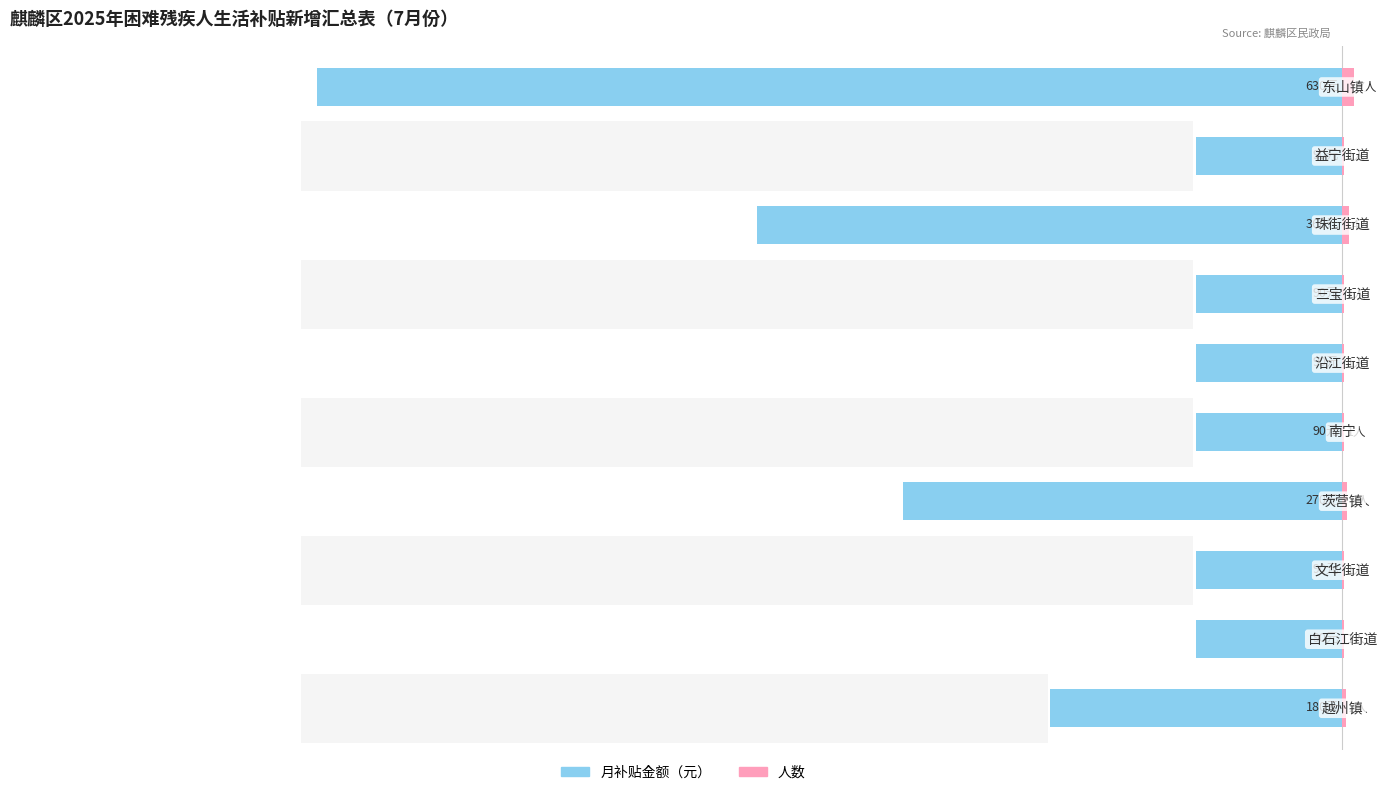

What is the difference between the maximum and minimum values in the 人数 series?

6